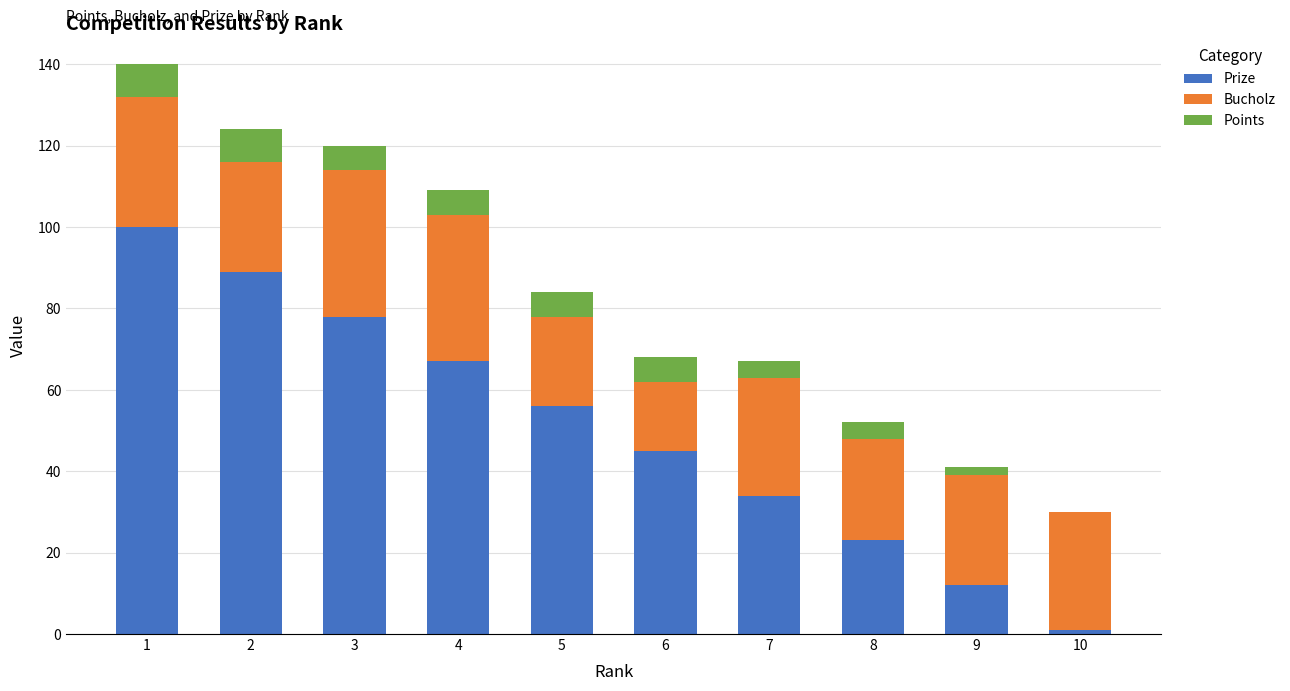

How many data points does each series have?

10